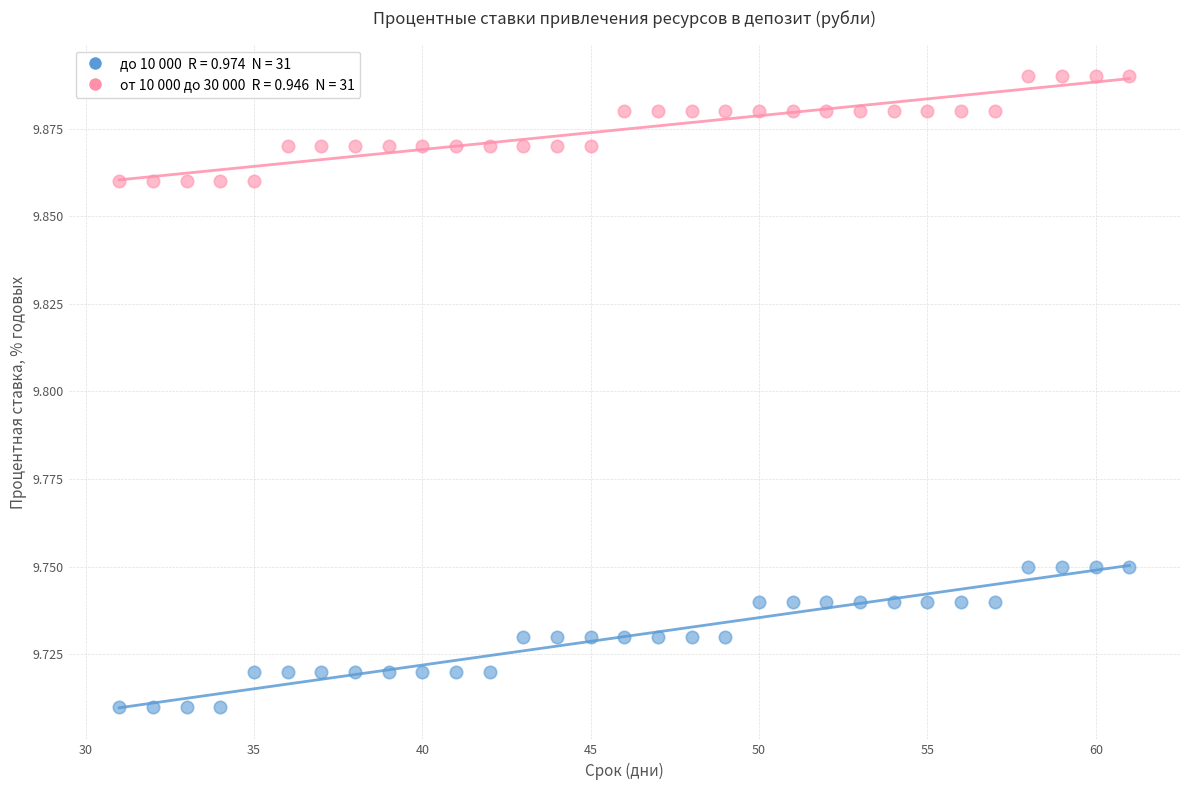

Across all data points, what is the range of X values (max minus min)?

30.0